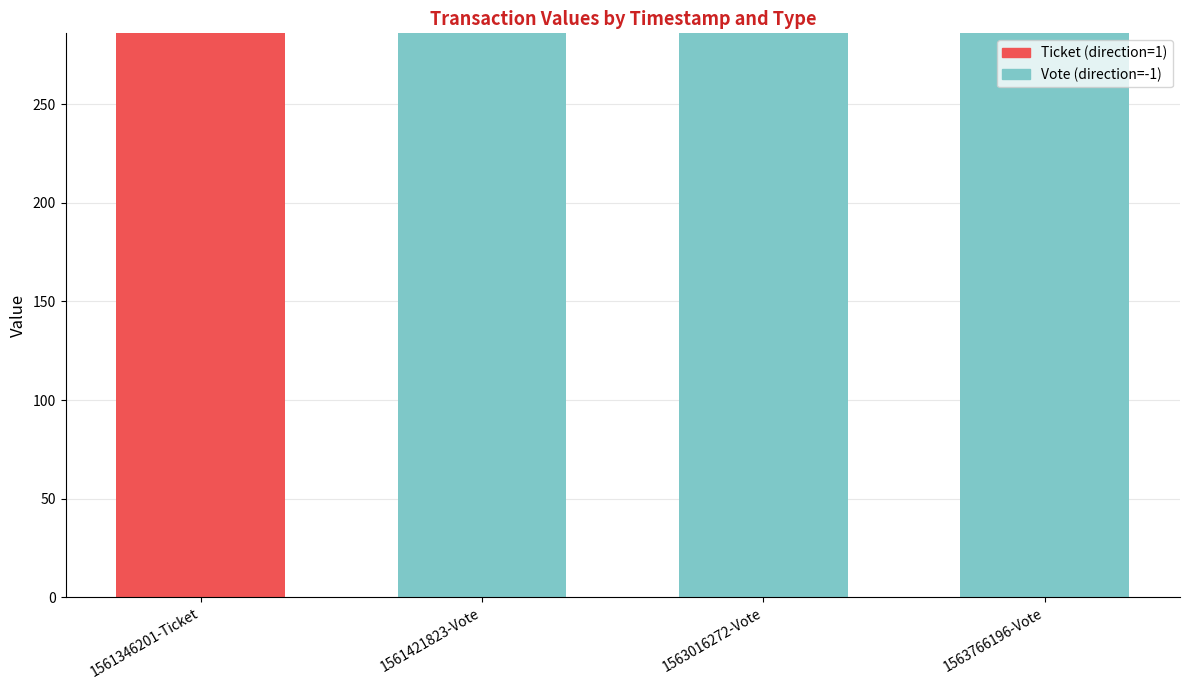

The Ticket (direction=1) series shows 0.0 at 1561421823-Vote. True or false?

True